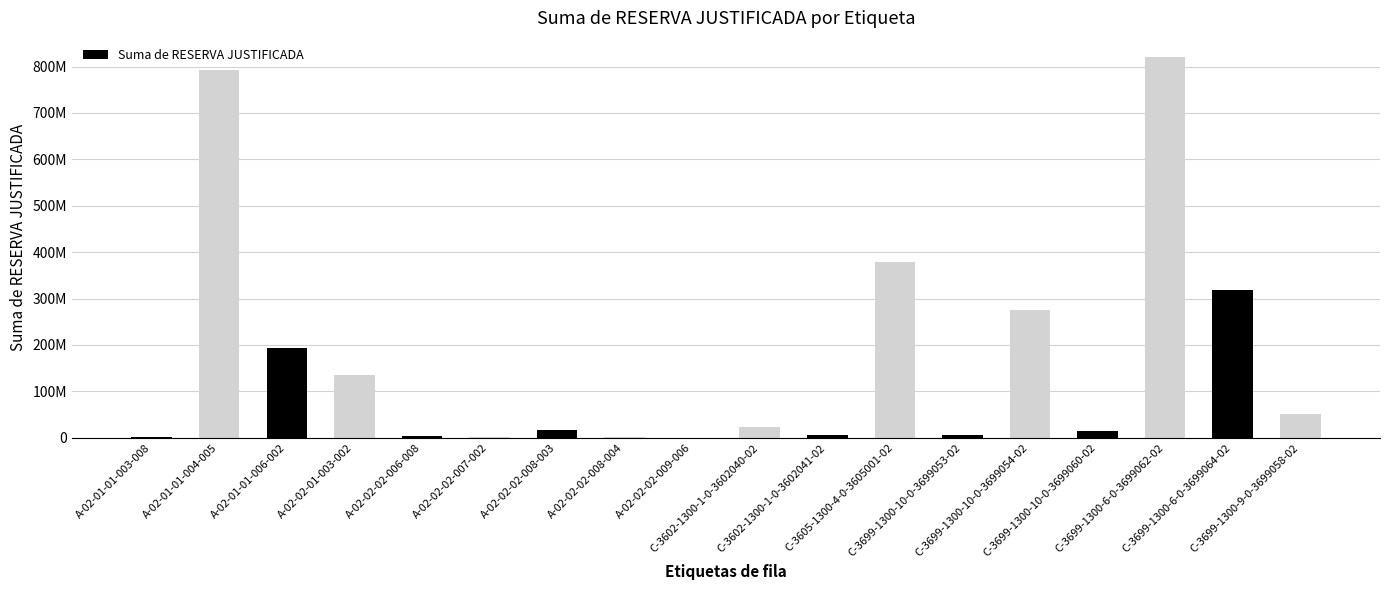

At which category does the chart reach its minimum across all series?

A-02-02-02-009-006